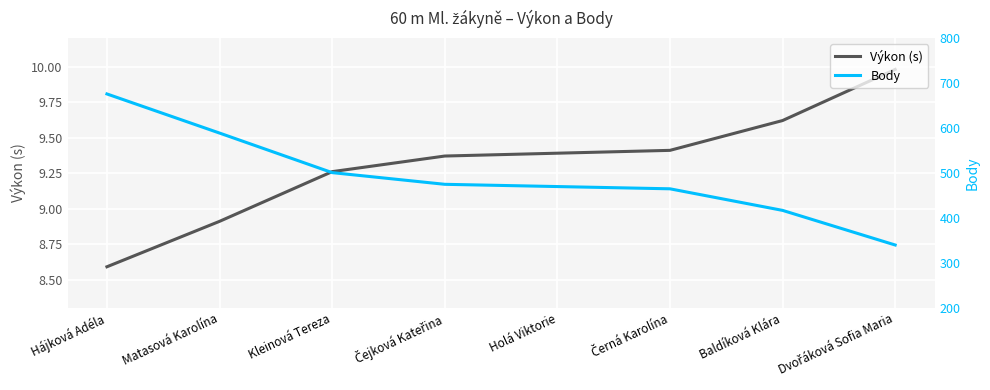

The value of Body at Matasová Karolína is 353.6. True or false?

False